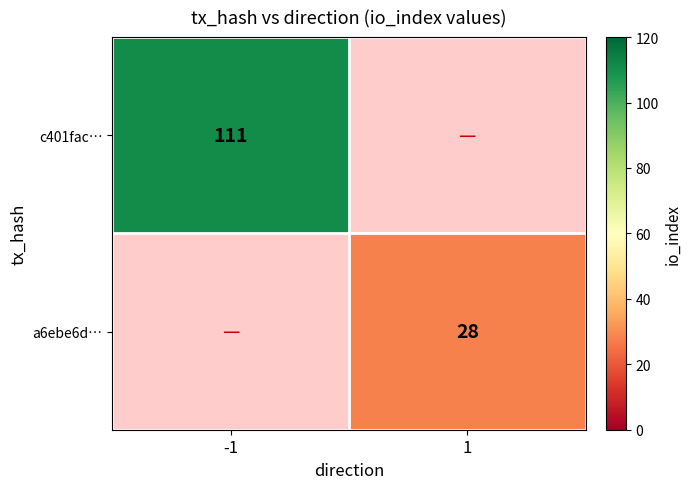

True or false: c401fac… has a value of 52.3 at -1.

False